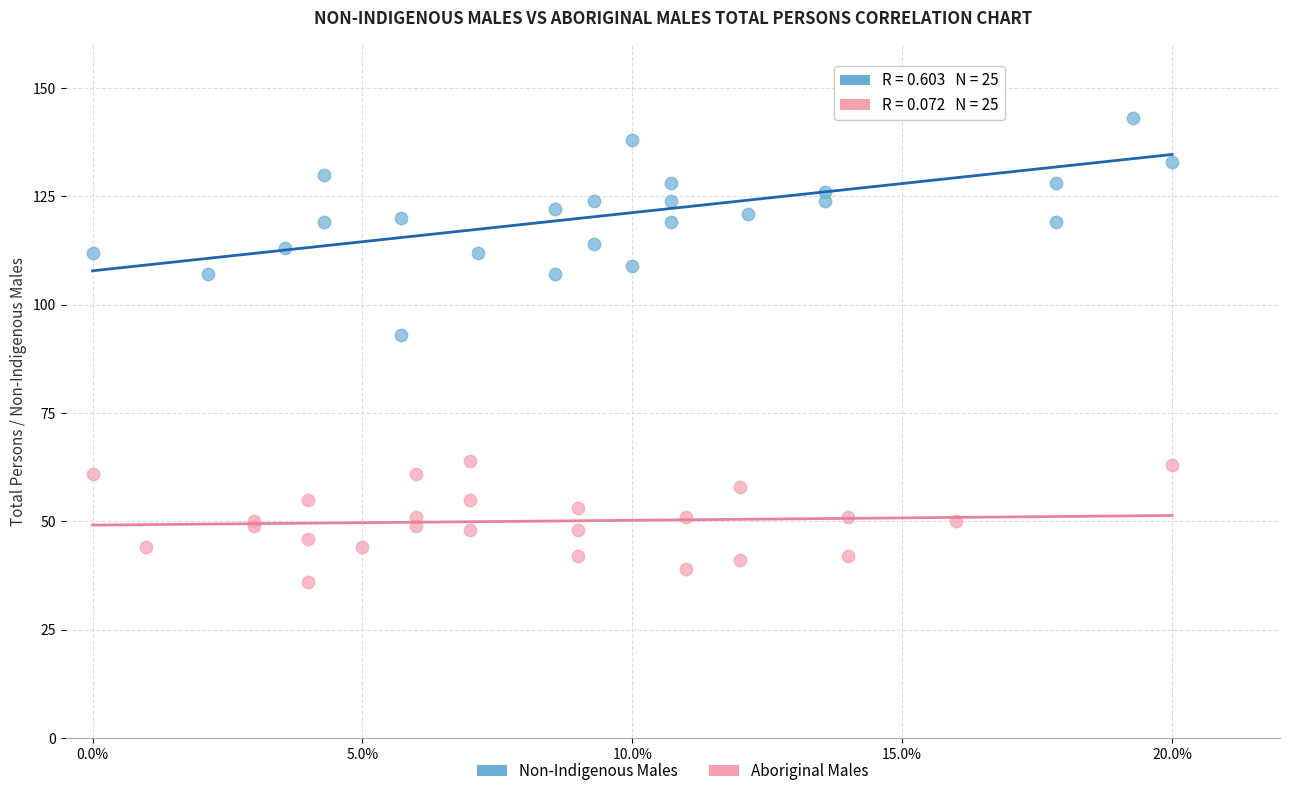

Which series has the largest Y range (max minus min)?

Non-Indigenous Males